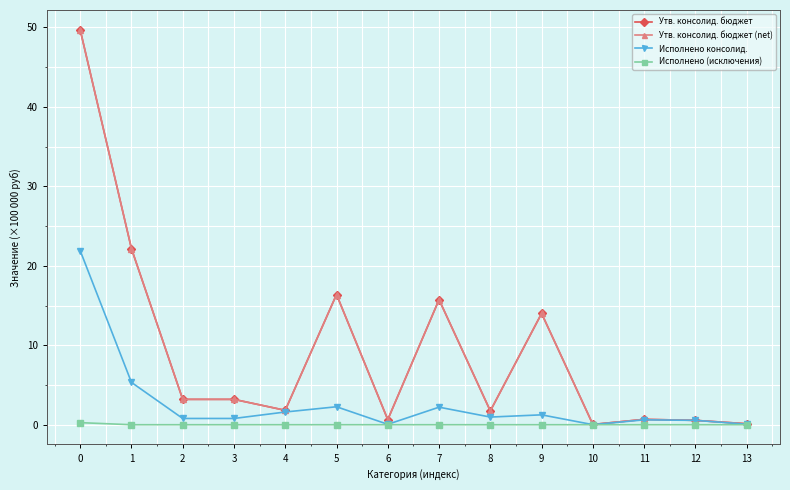

Is this an area chart (filled region under the line)?

No